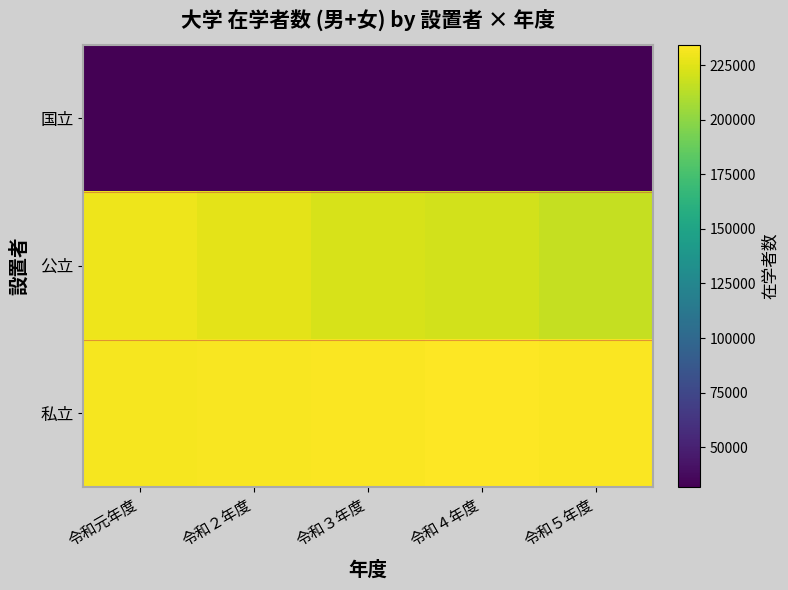

Reading right to left, what are all the values shown in this chart?

国立: 令和５年度=31894	令和４年度=31732	令和３年度=31840	令和２年度=32102	令和元年度=32366
公立: 令和５年度=216938	令和４年度=220195	令和３年度=222529	令和２年度=226175	令和元年度=229389
私立: 令和５年度=233247	令和４年度=234412	令和３年度=233127	令和２年度=232653	令和元年度=231937